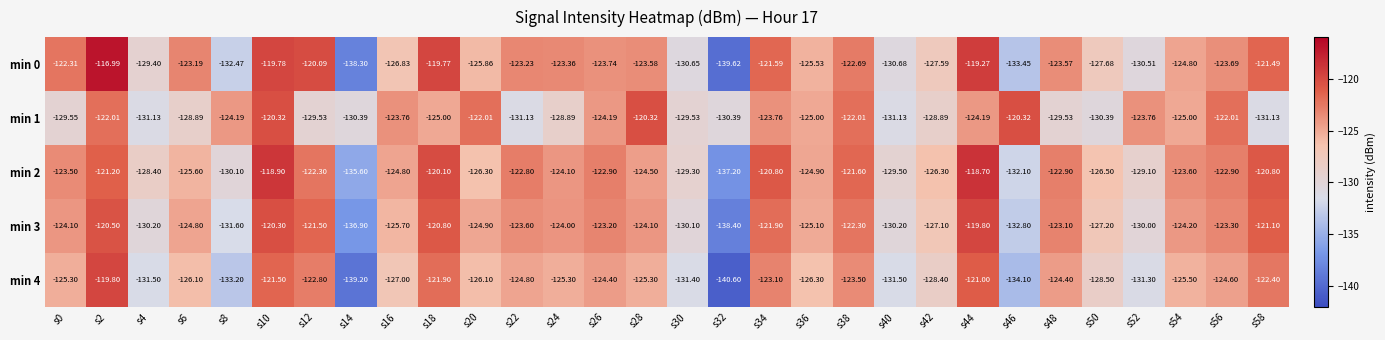

How many data points does each series have?

30